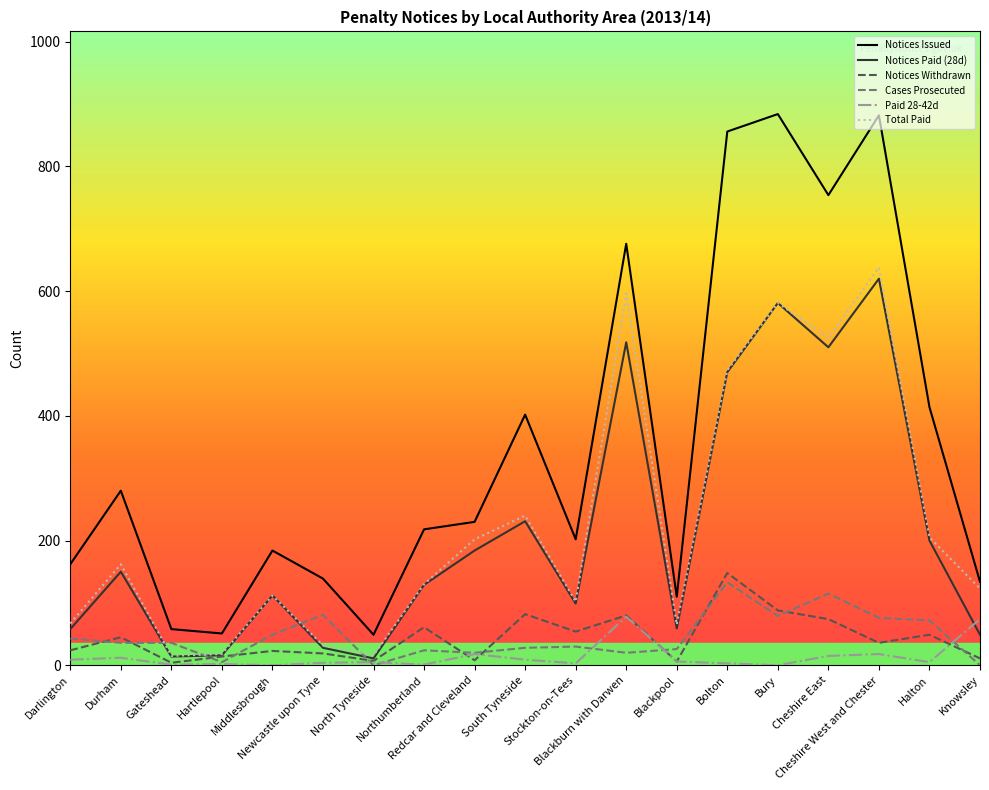

Which series ends up on top after the final intersection of Total Paid and Cases Prosecuted?

Total Paid